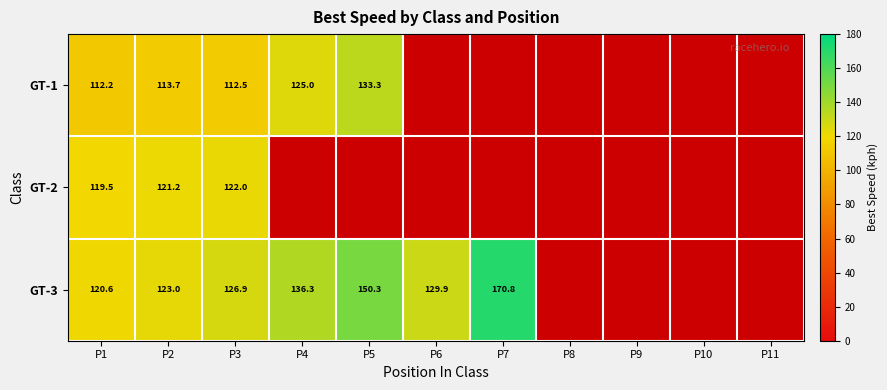

The GT-1 series shows 112.5 at P3. True or false?

True